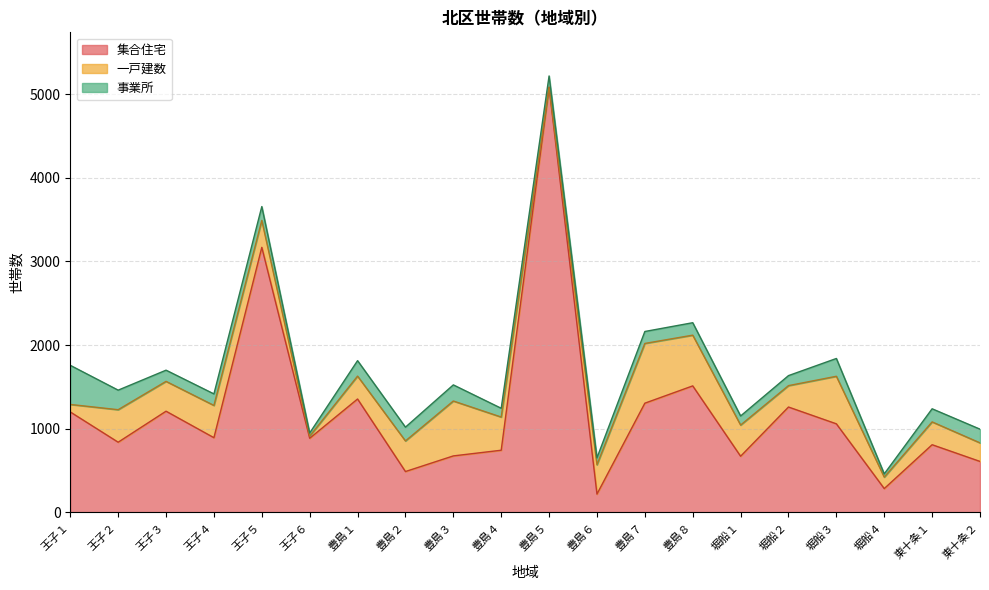

Rank the series at 堀船３ from highest to lowest value.

集合住宅, 一戸建数, 事業所